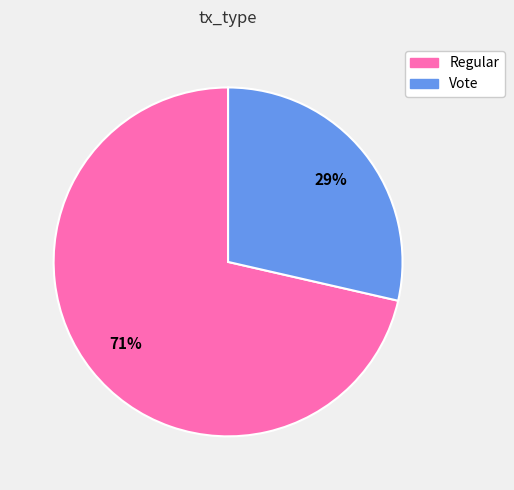

Is the sum of Regular and Vote greater than half?

Yes